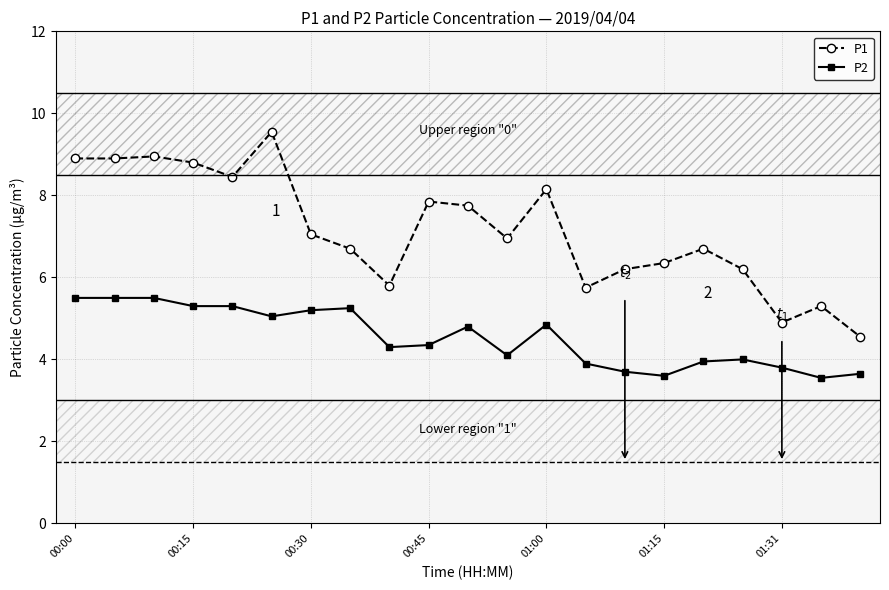

Does the chart have visible grid lines?

Yes